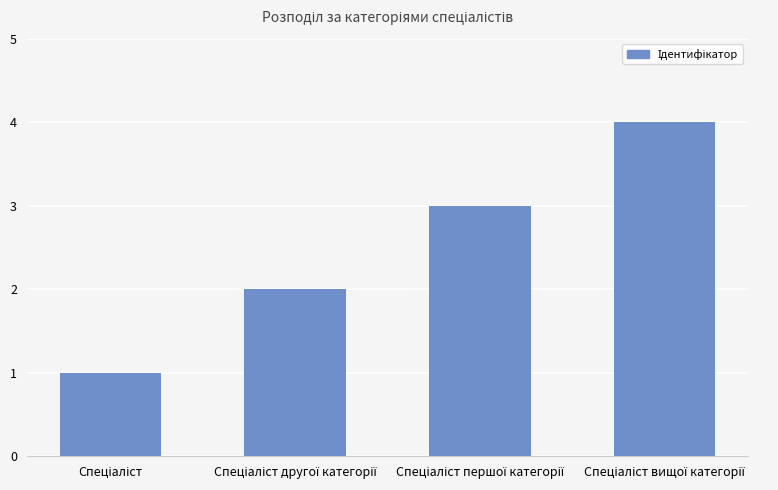

What is the maximum value shown in the chart?

4